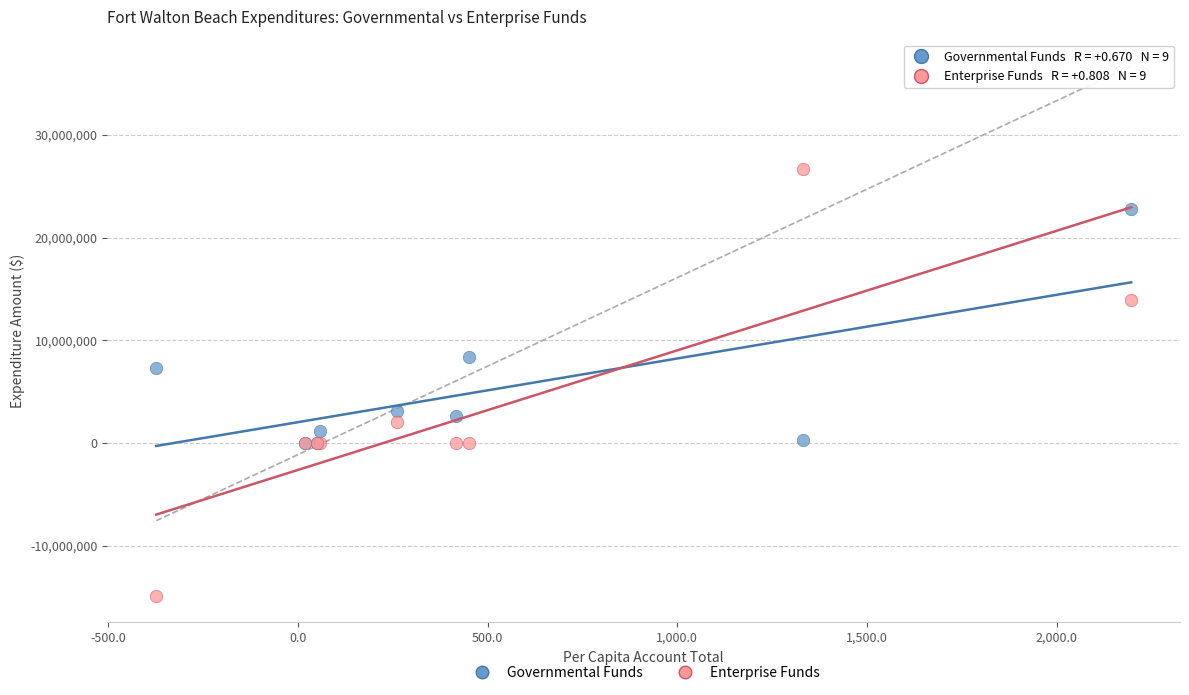

What are all the series names shown in the legend?

Governmental Funds, Enterprise Funds